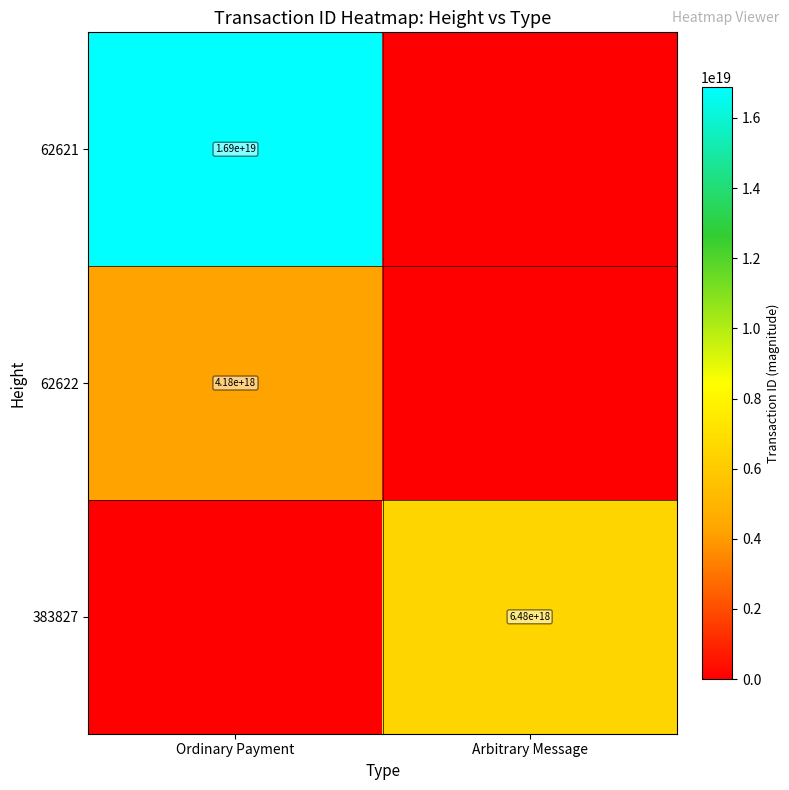

At how many categories does at least one series exceed 14141263492023486464?

1